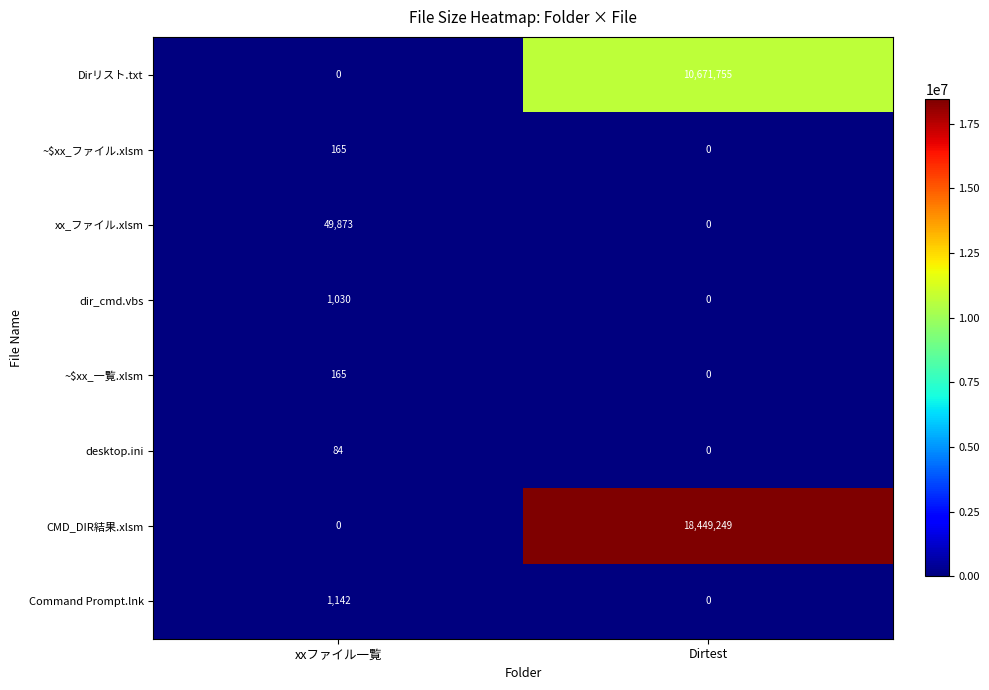

What is the maximum value shown in the chart?

18449249